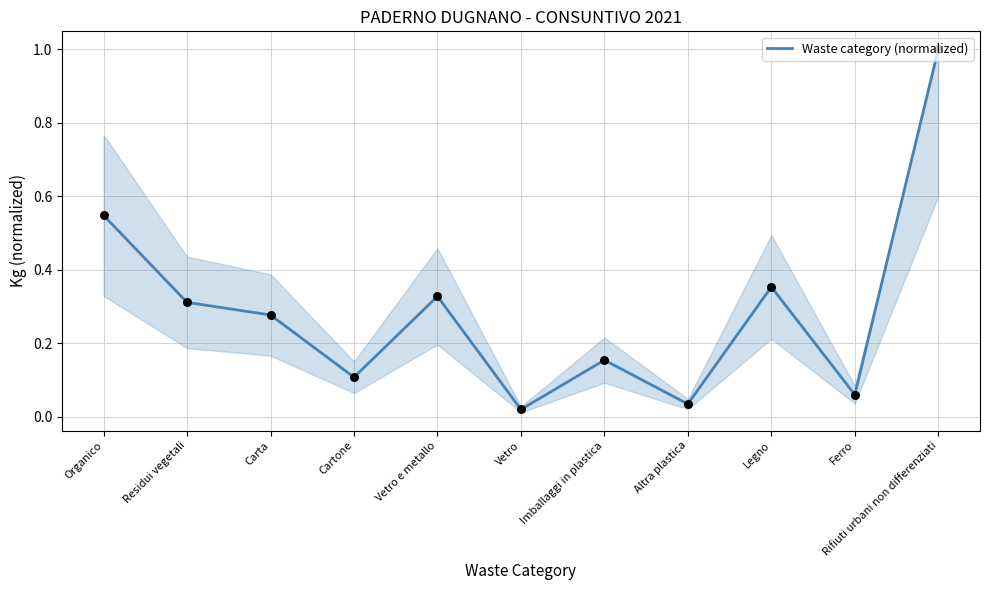

What is the change in value from Cartone to Vetro e metallo?

+0.2